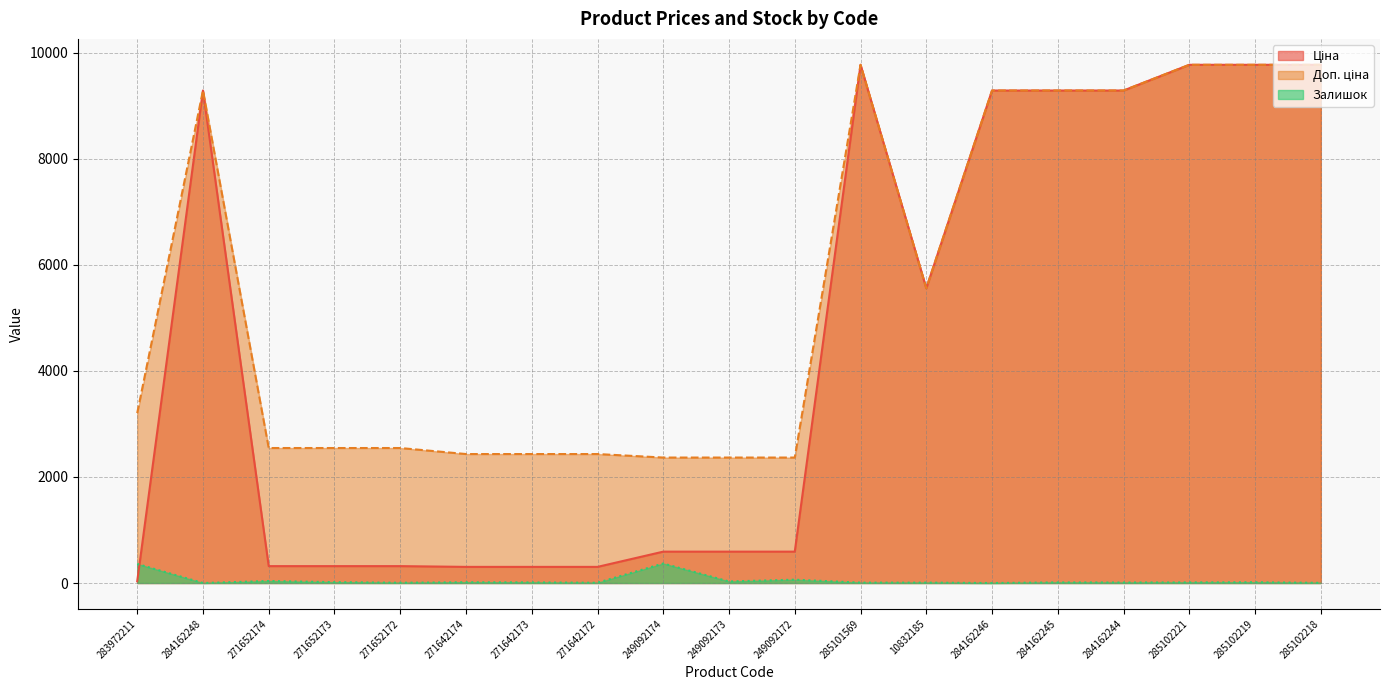

Which series has the widest spread of values?

Ціна